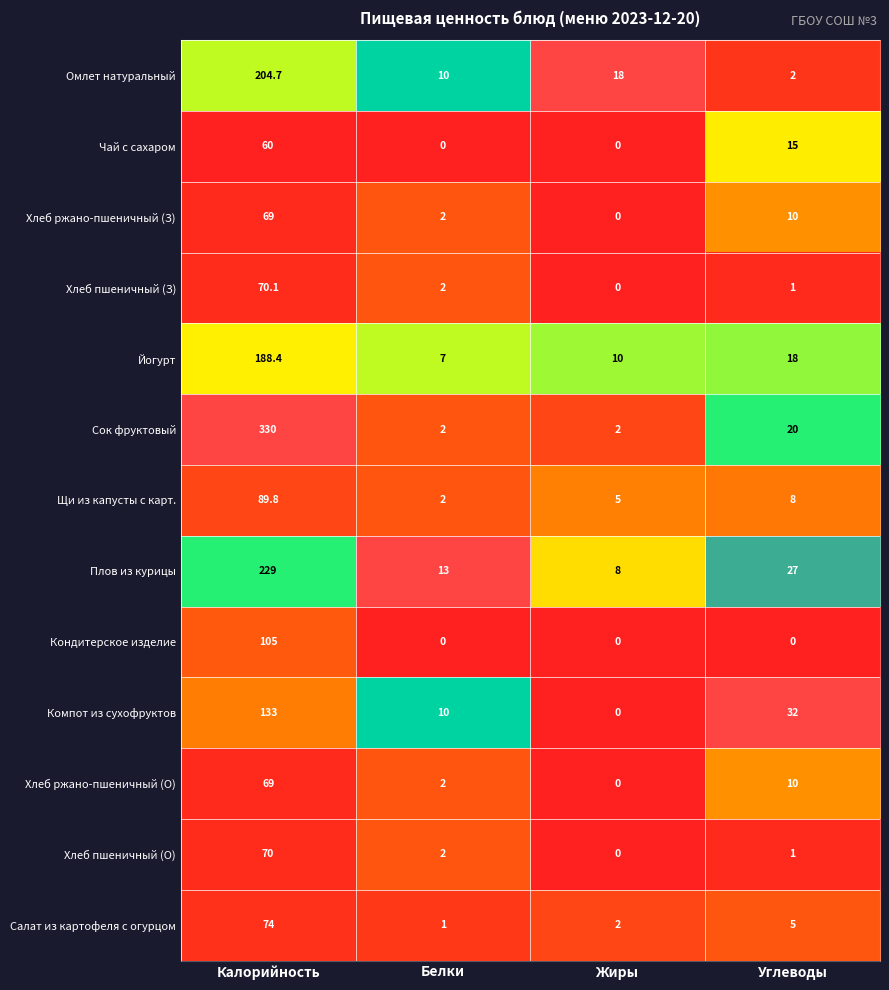

The value of Кондитерское изделие at Белки is -34.8. True or false?

False